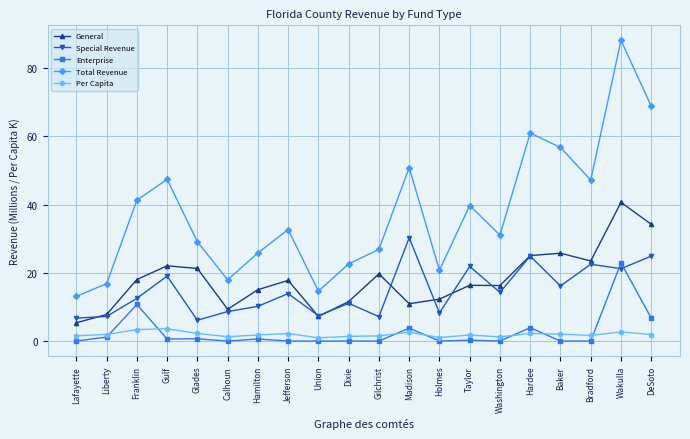

Where is the first local minimum for General?

Calhoun